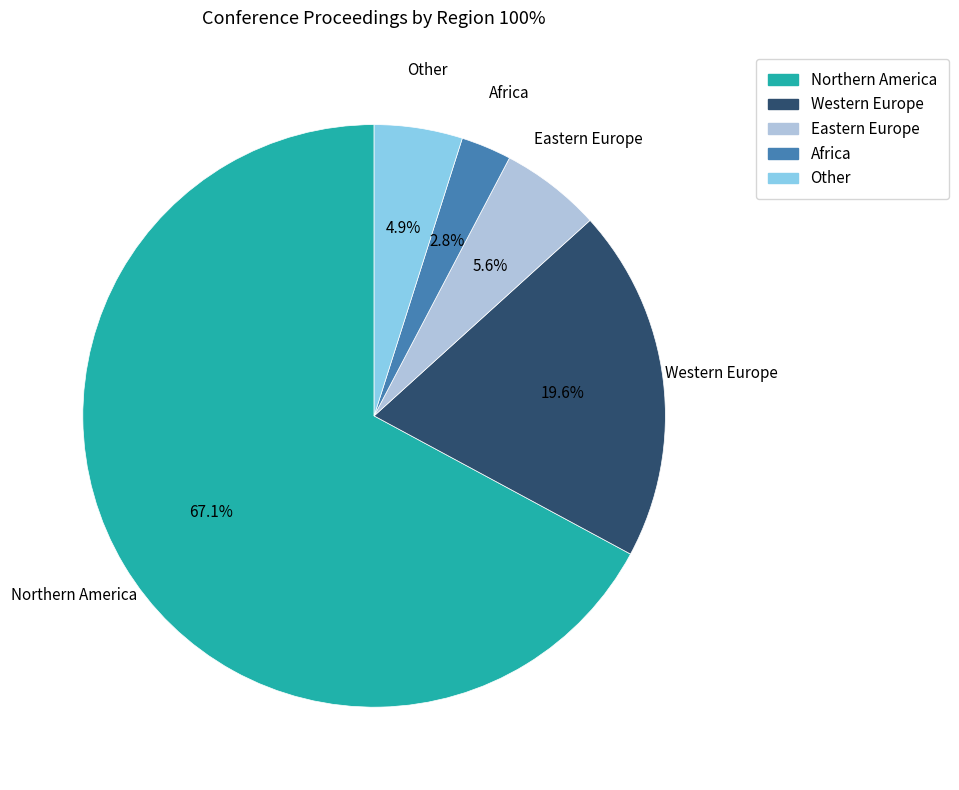

Combined, what portion of the pie is Other and Western Europe?

24.5%